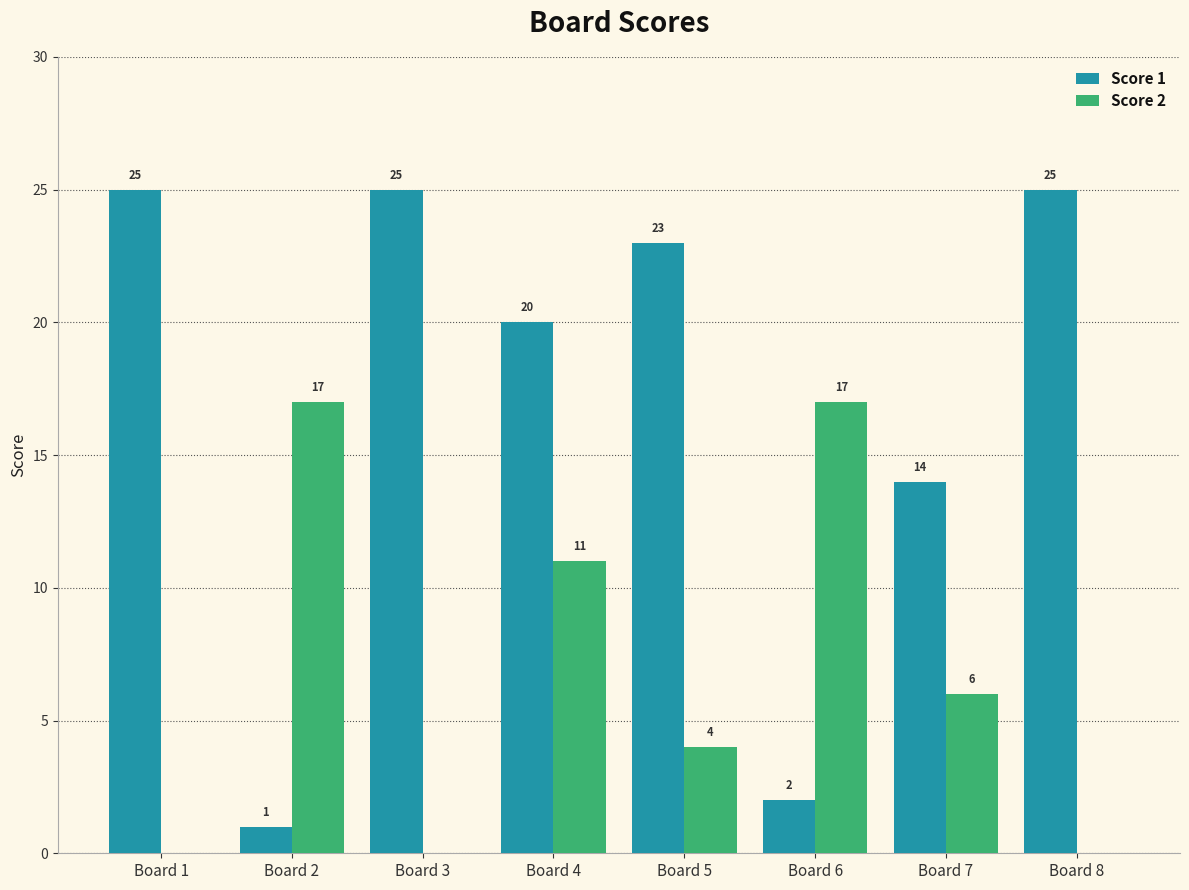

Which series changed the most between Board 3 and Board 7?

Score 1